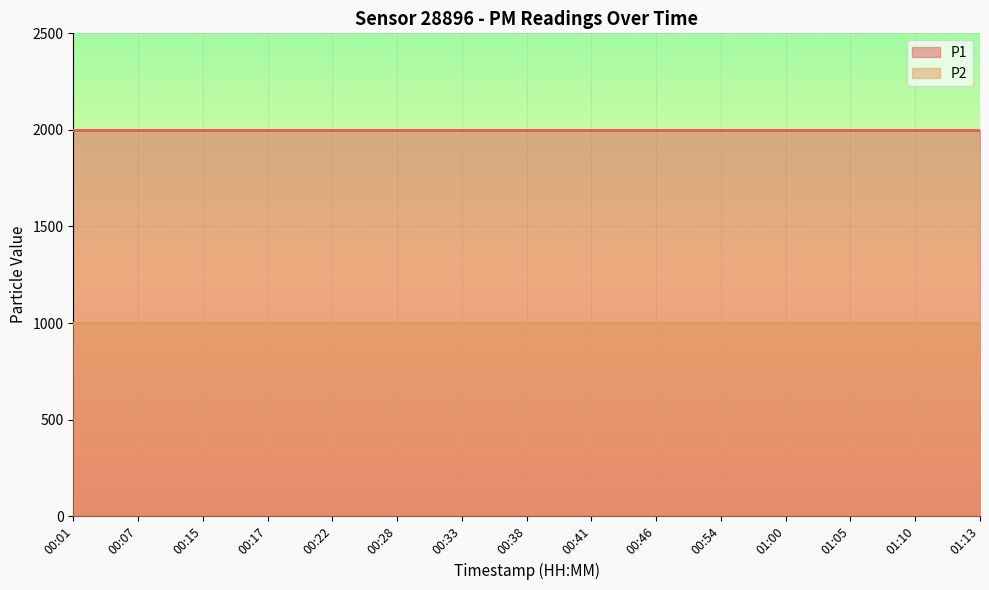

Count the number of data series in this chart.

2